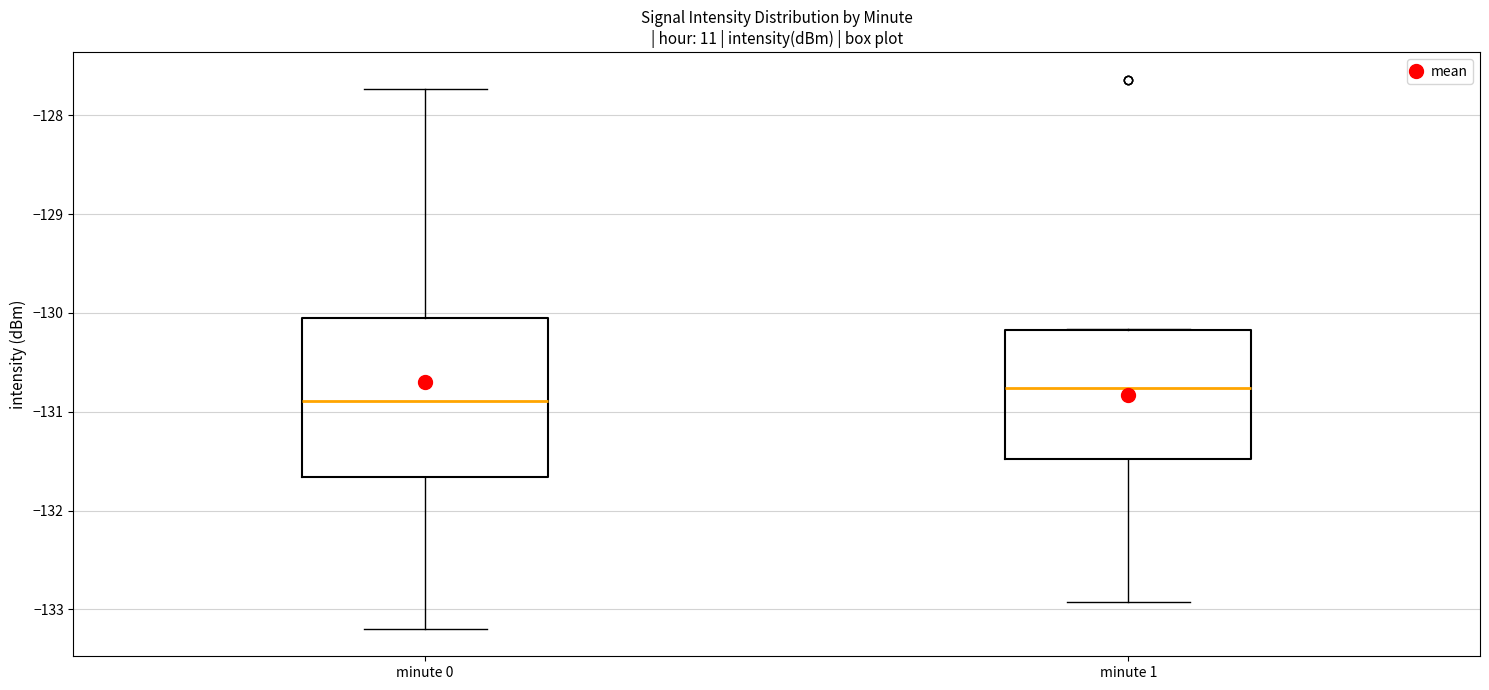

Reading left to right, read every box against the y-axis: the position of its median line, the range the box covers, and the ends of its whiskers. The values are not printed on the chart, so give them approximately, as read against the axis.

minute 0: median -130.9, box -131.7 to -130.0, whiskers -133.2 to -127.7
minute 1: median -130.8, box -131.5 to -130.2, whiskers -132.9 to -130.2